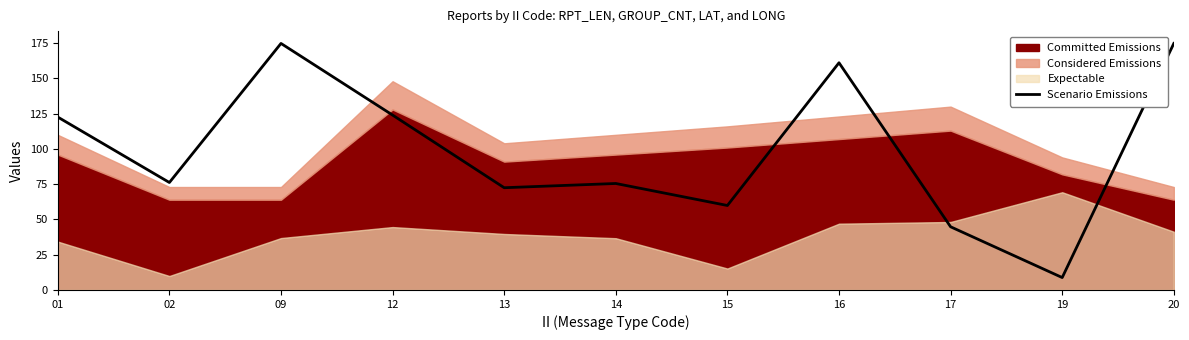

What is the value of the 9th point from the left?

44.8